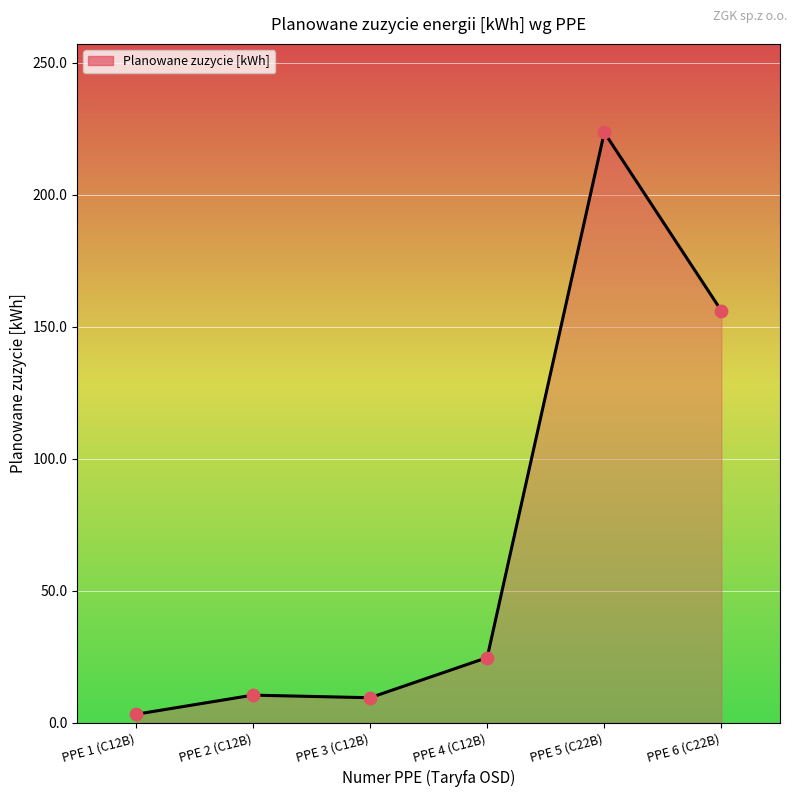

What is the change in value from PPE 3 (C12B) to PPE 4 (C12B)?

+15.2